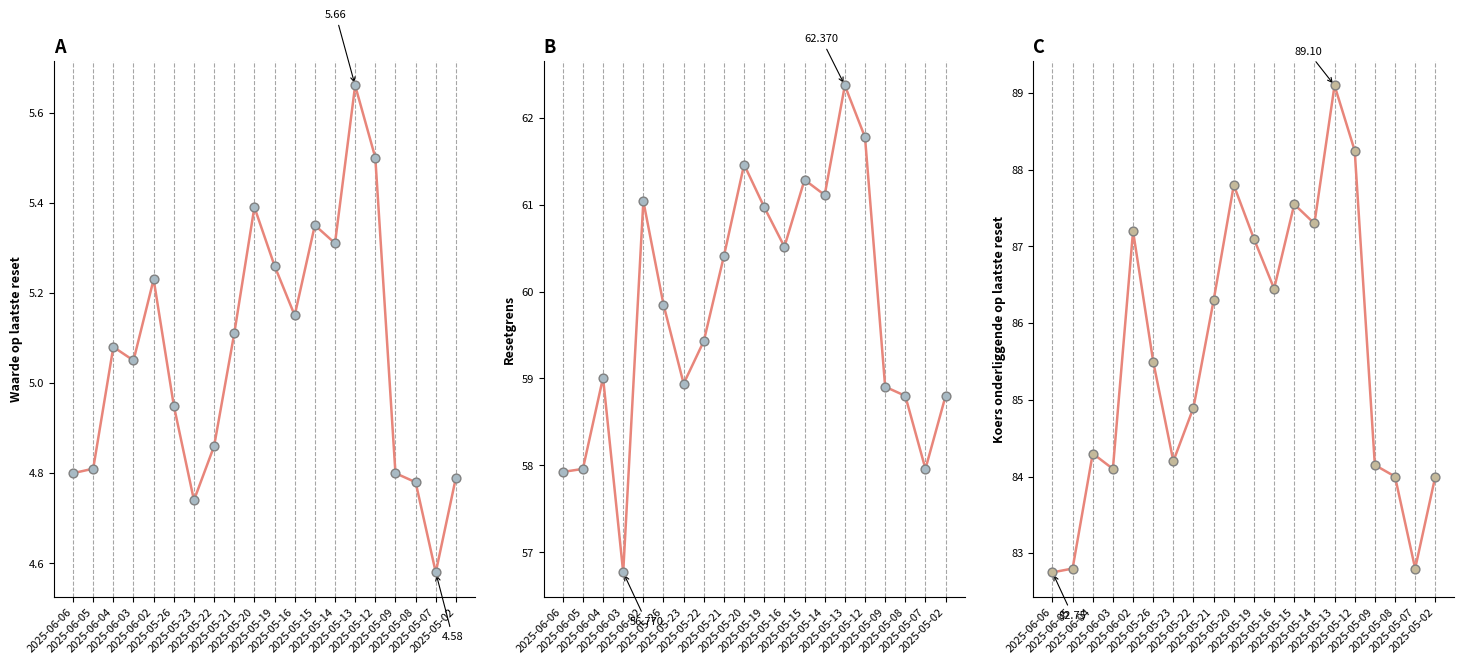

Is the value of Koers onderliggende at 2025-06-04 greater than the value of Waarde op laatste reset at 2025-05-16?

Yes